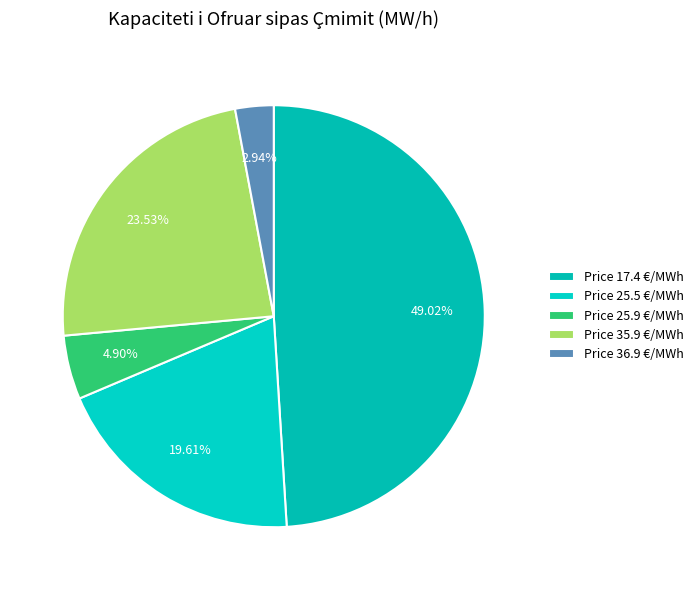

Count the number of slices in the pie.

5